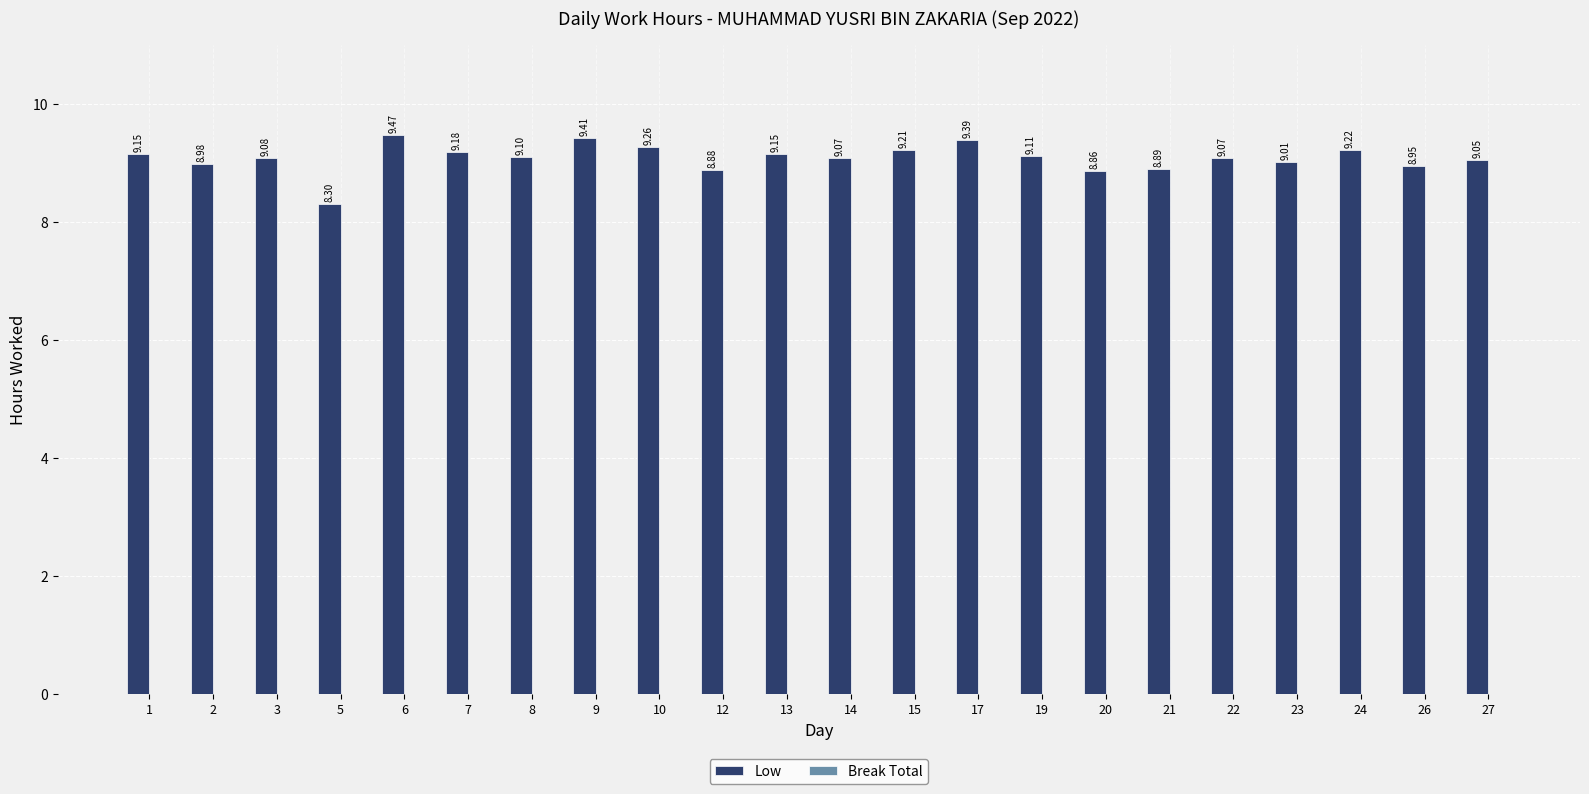

What is the maximum value shown in the chart?

9.5